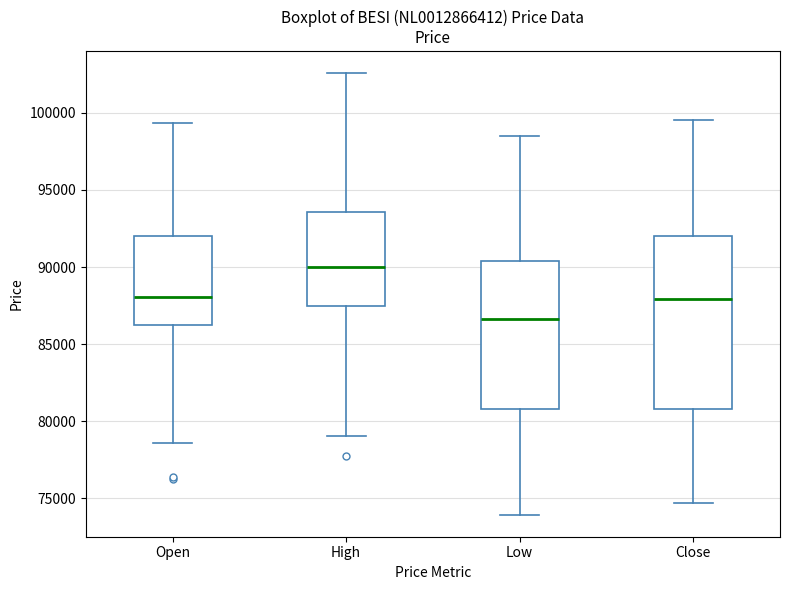

Where does the median line of the box for Open sit on the y-axis? The values are not printed on the chart, so give them approximately, as read against the axis.

88000